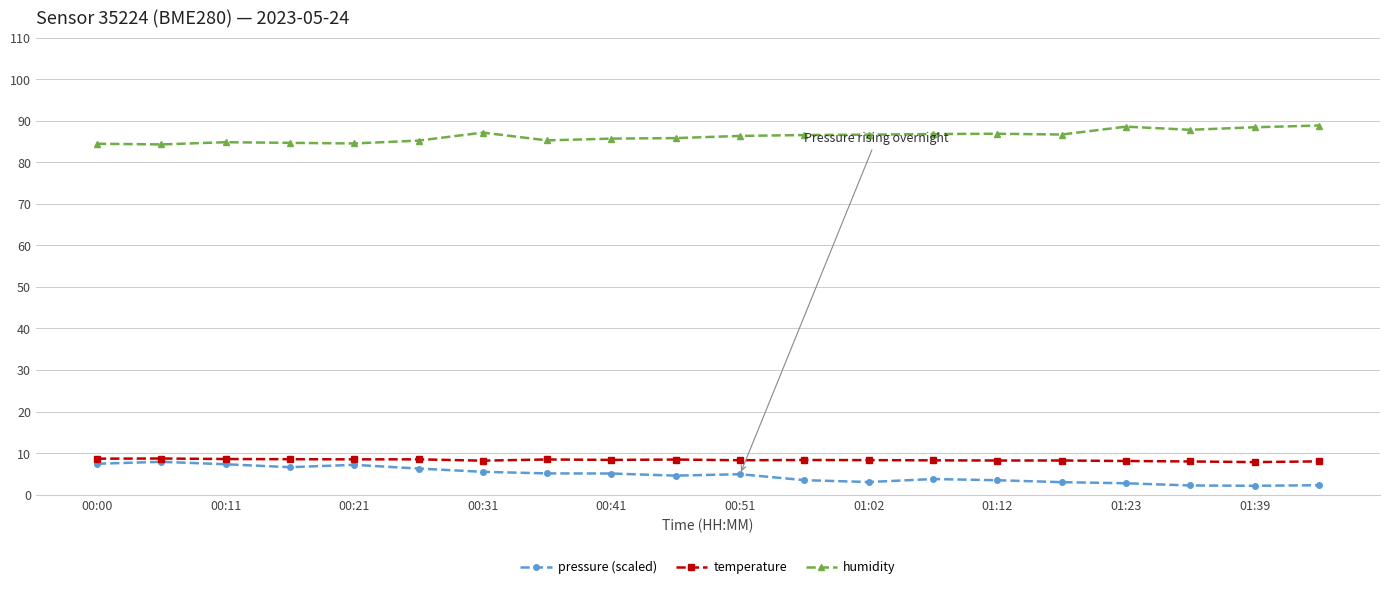

What is the average value of the humidity series?

86.3